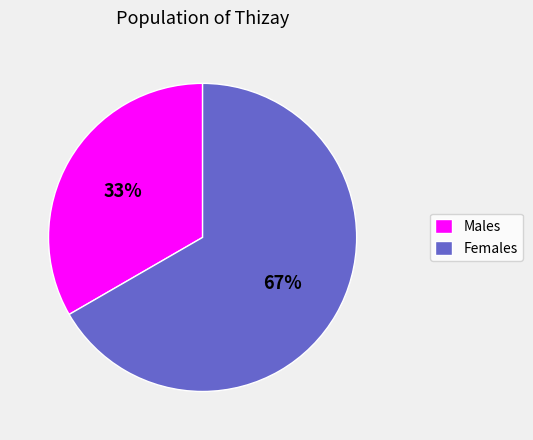

What is the ratio of the value at Males to the value at Females?

0.5